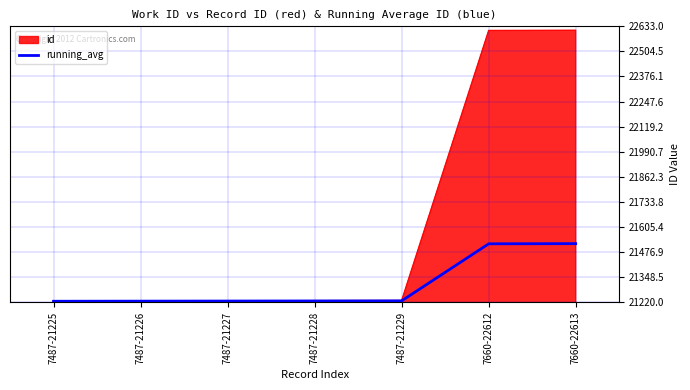

Which series has the largest range (max minus min)?

id